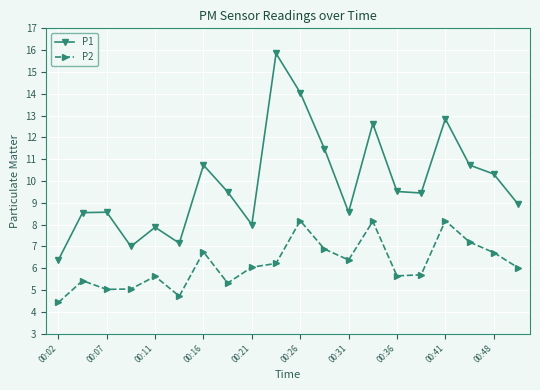

What is the average value of the P2 series?

6.2